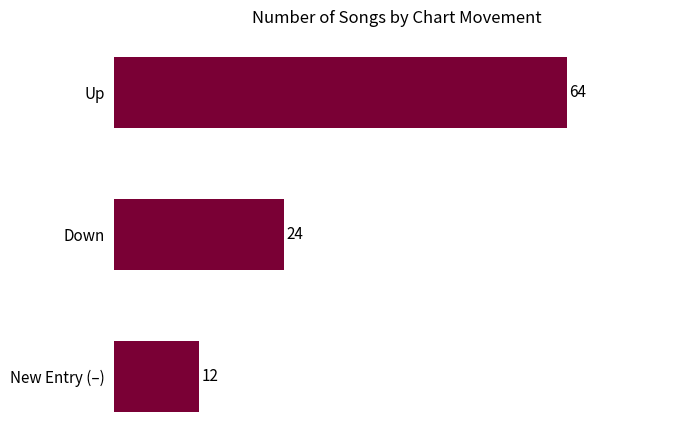

What is the difference between the maximum and second lowest values?

40